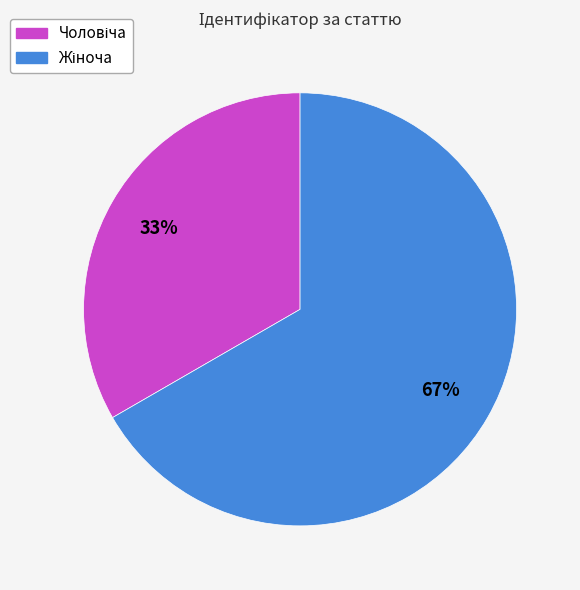

Does any single category account for the majority?

Yes